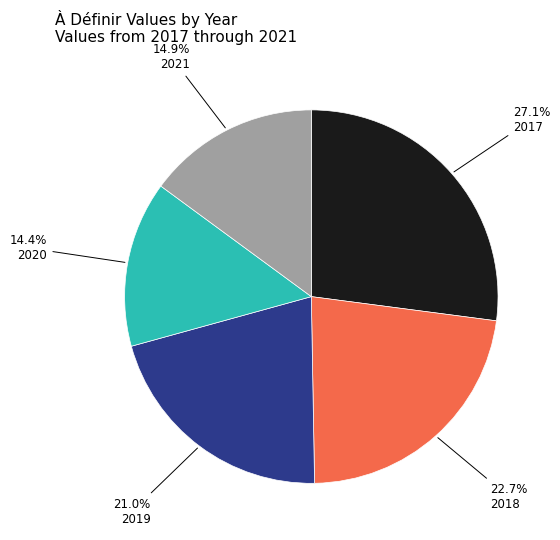

Does any single category account for the majority?

No